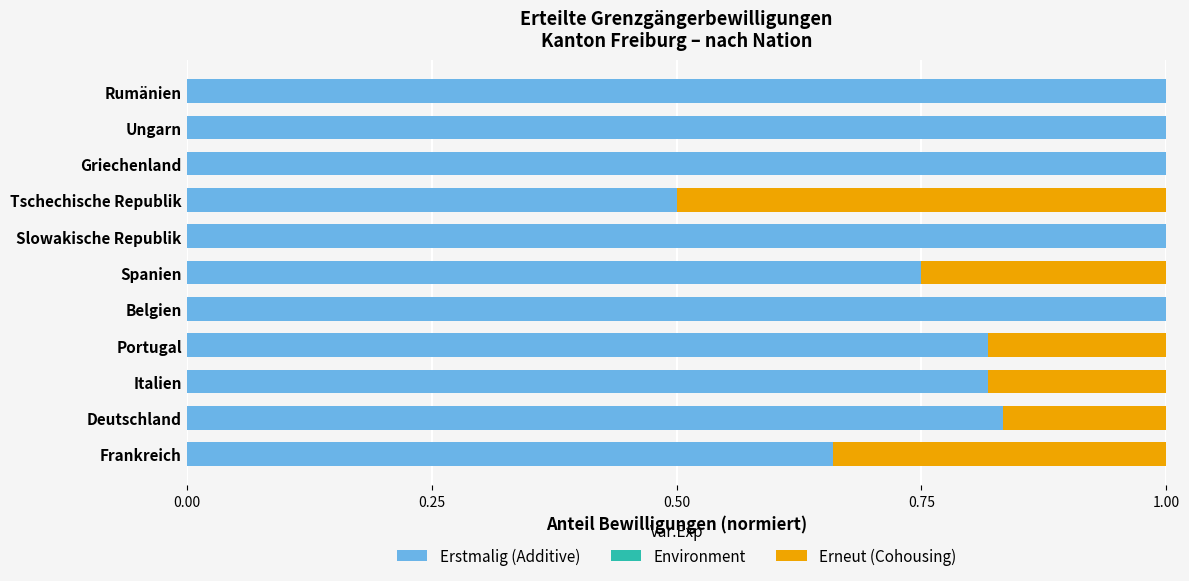

The value of Erstmalig (Additive) at Rumänien is 1.0. True or false?

True